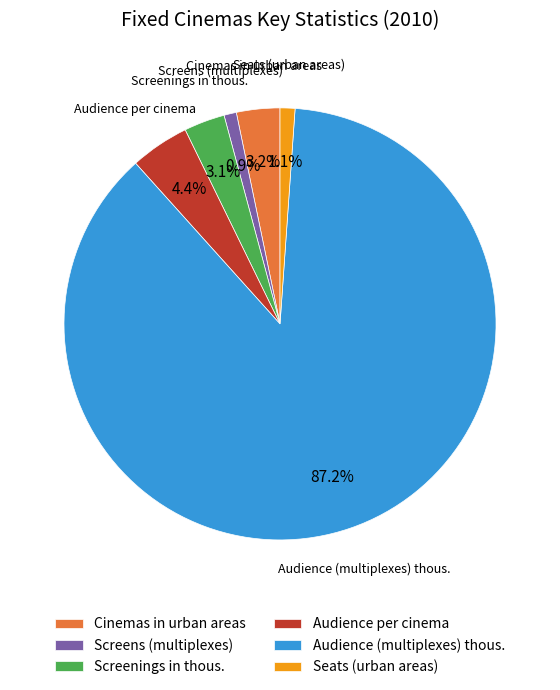

Is the sum of Audience per cinema and Screens (multiplexes) greater than half?

No